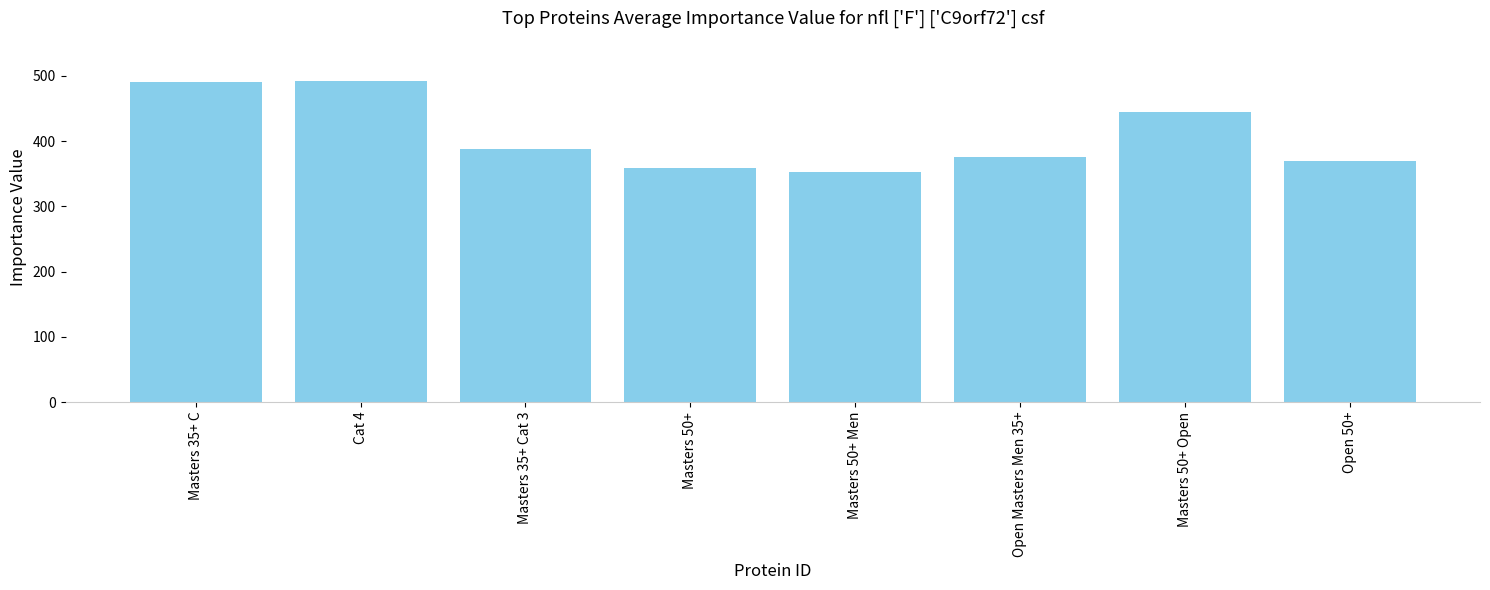

How many series are shown in this chart?

1